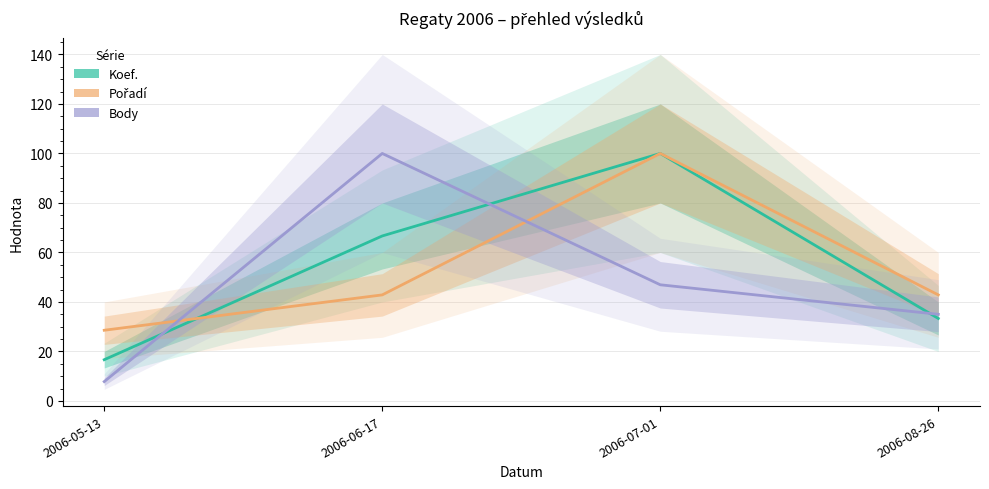

Which series has the largest total across all categories?

Koef.